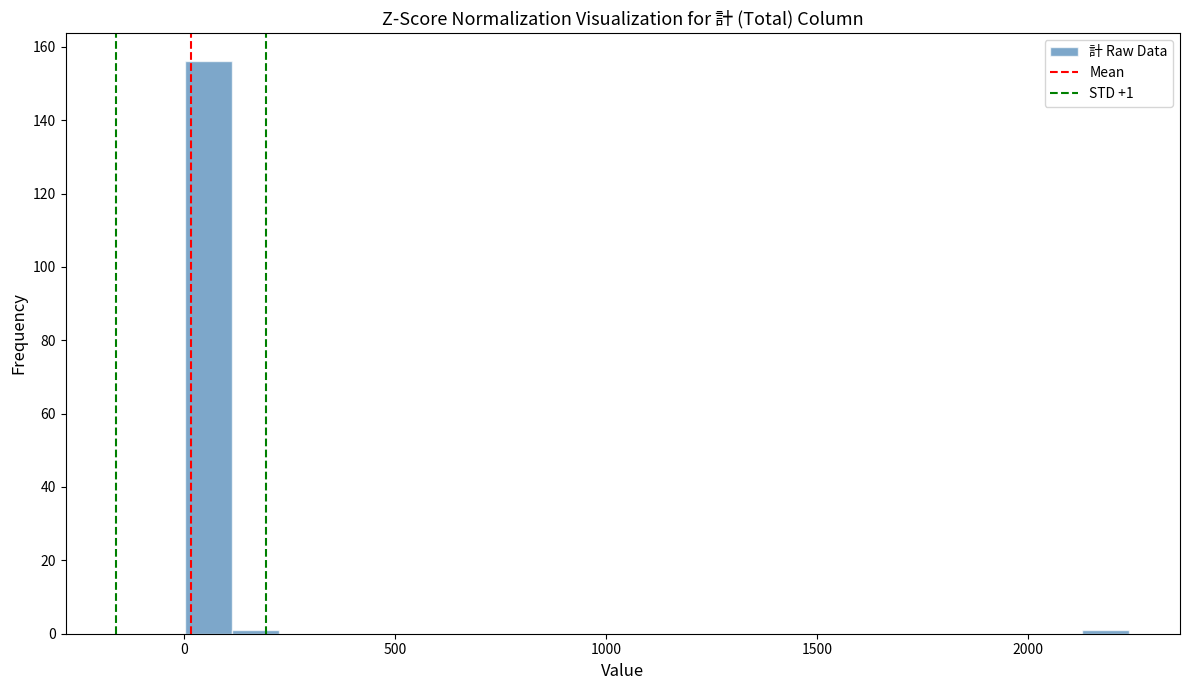

Around what value on the x-axis is the tallest bar? Give the approximate position of its centre, as read against the axis.

50